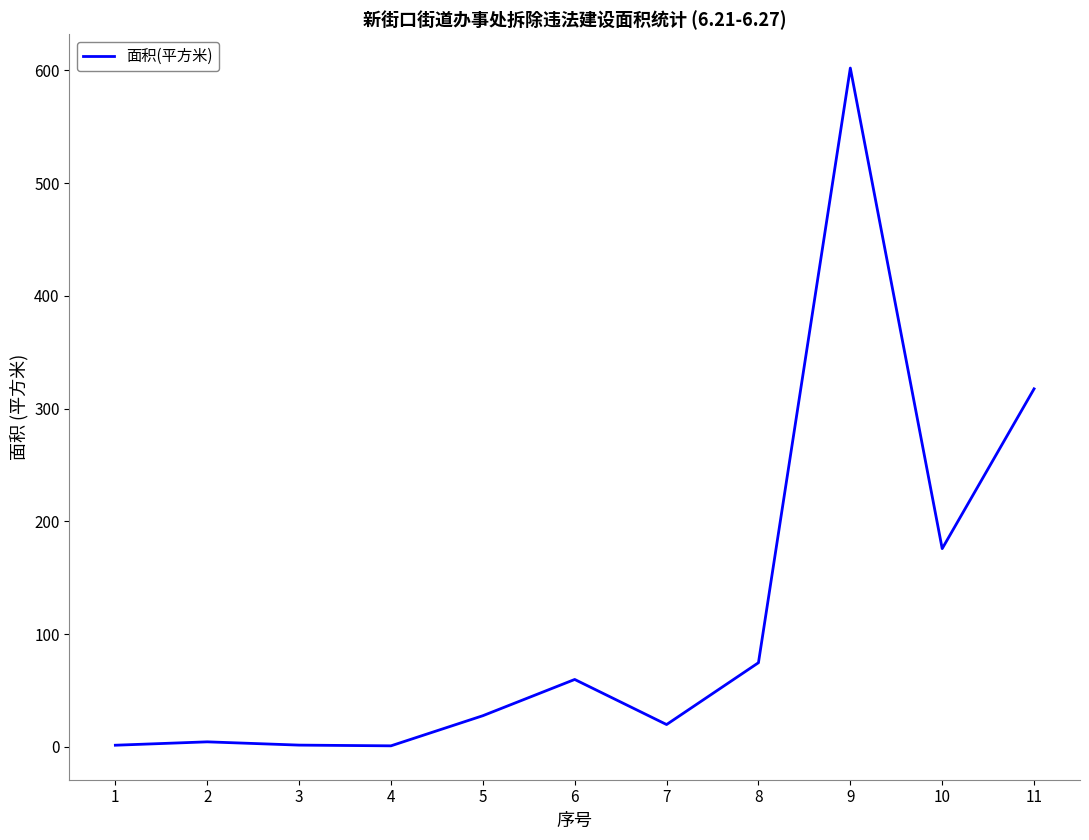

What is the ratio of the value at 10 to the value at 11?

0.6